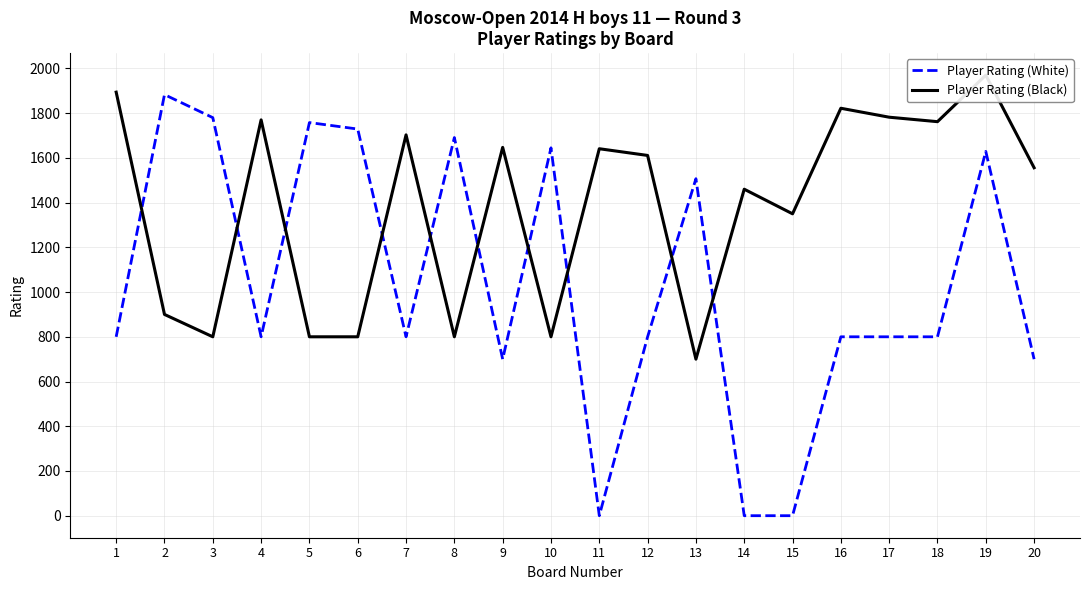

What is the spread (max minus min) of values at 16?

1022